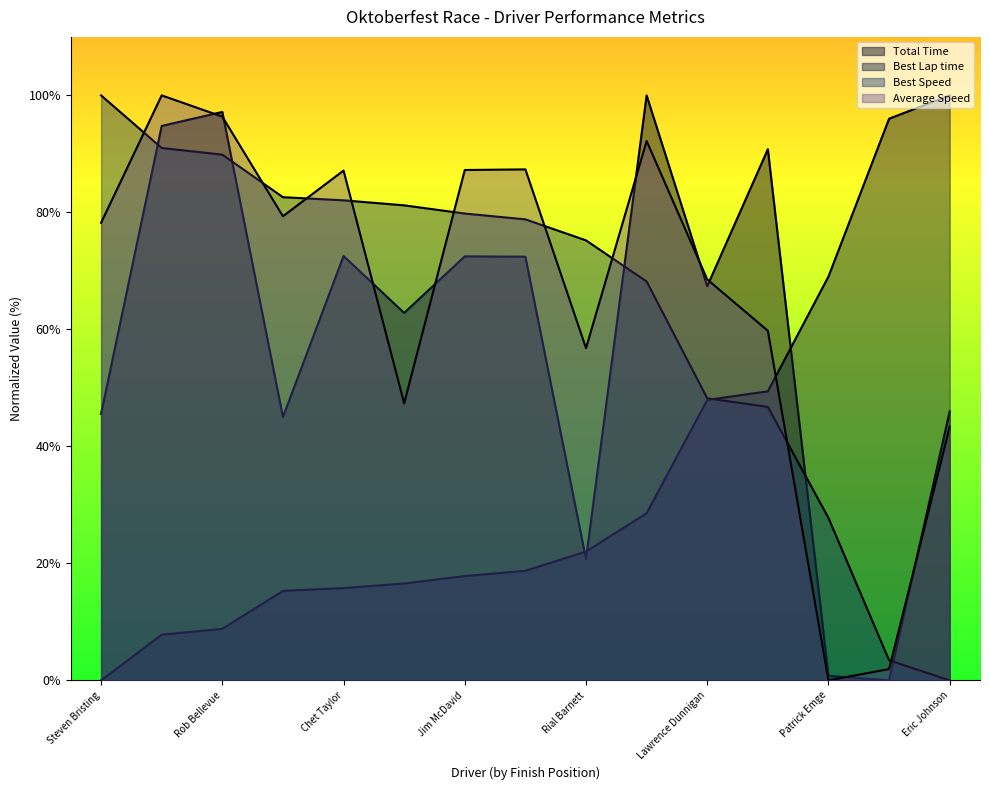

At how many categories does at least one series exceed 13?

15